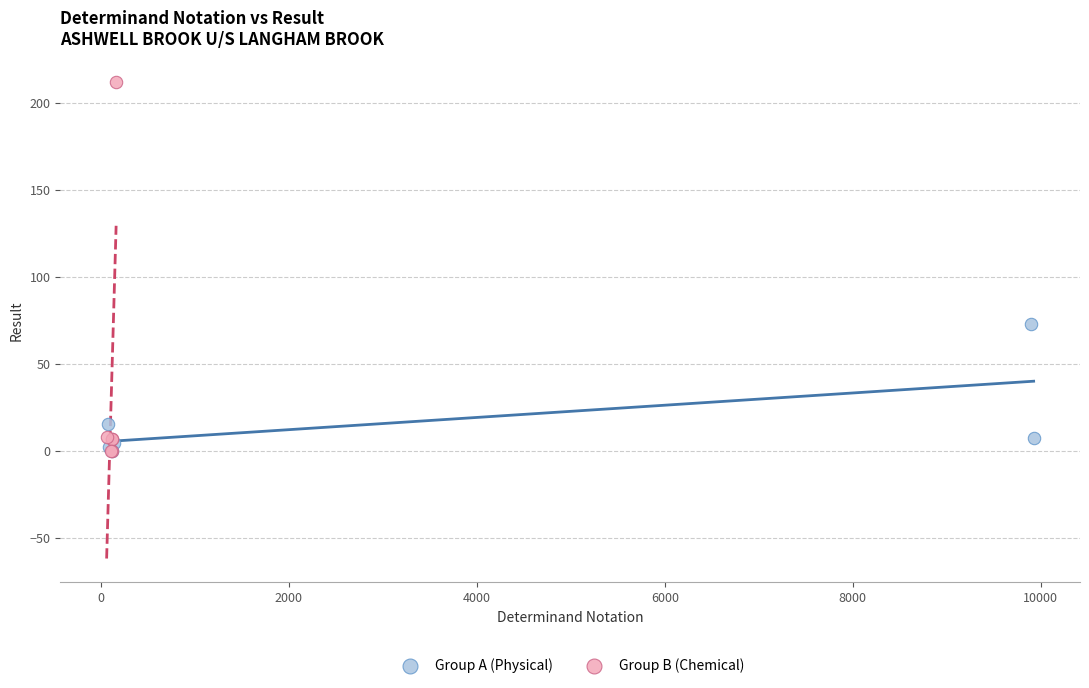

Which series has the widest spread of Y values?

Group B (Chemical)